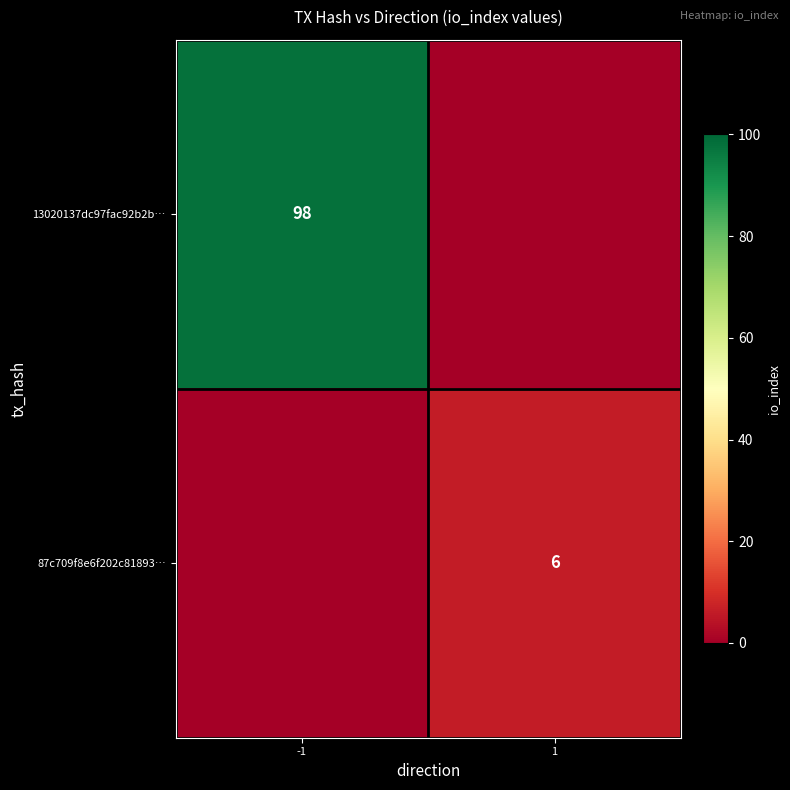

Is it true that 13020137dc97fac92b2b… equals 98 at -1?

True